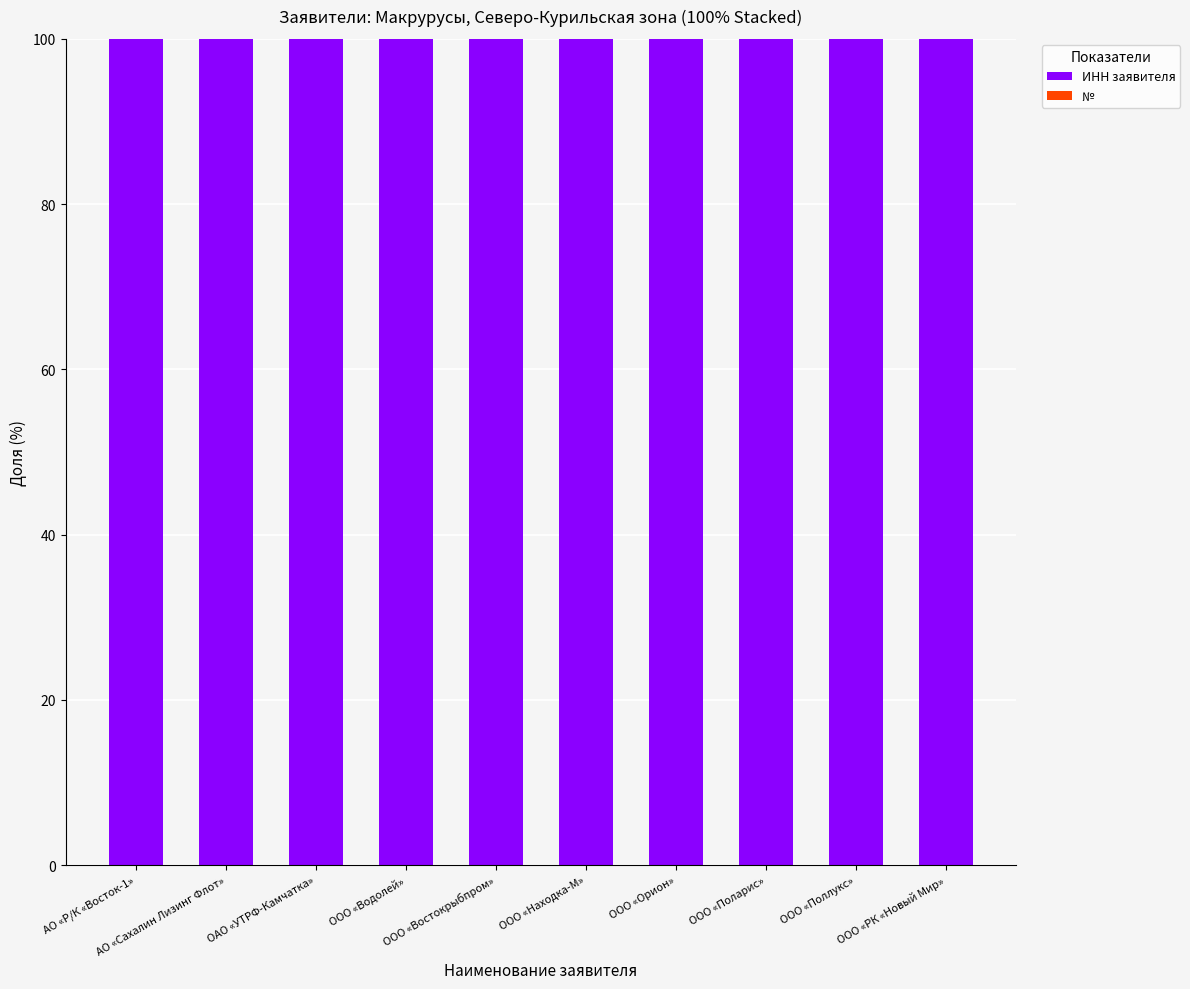

What is the maximum value for ИНН заявителя?

100.0